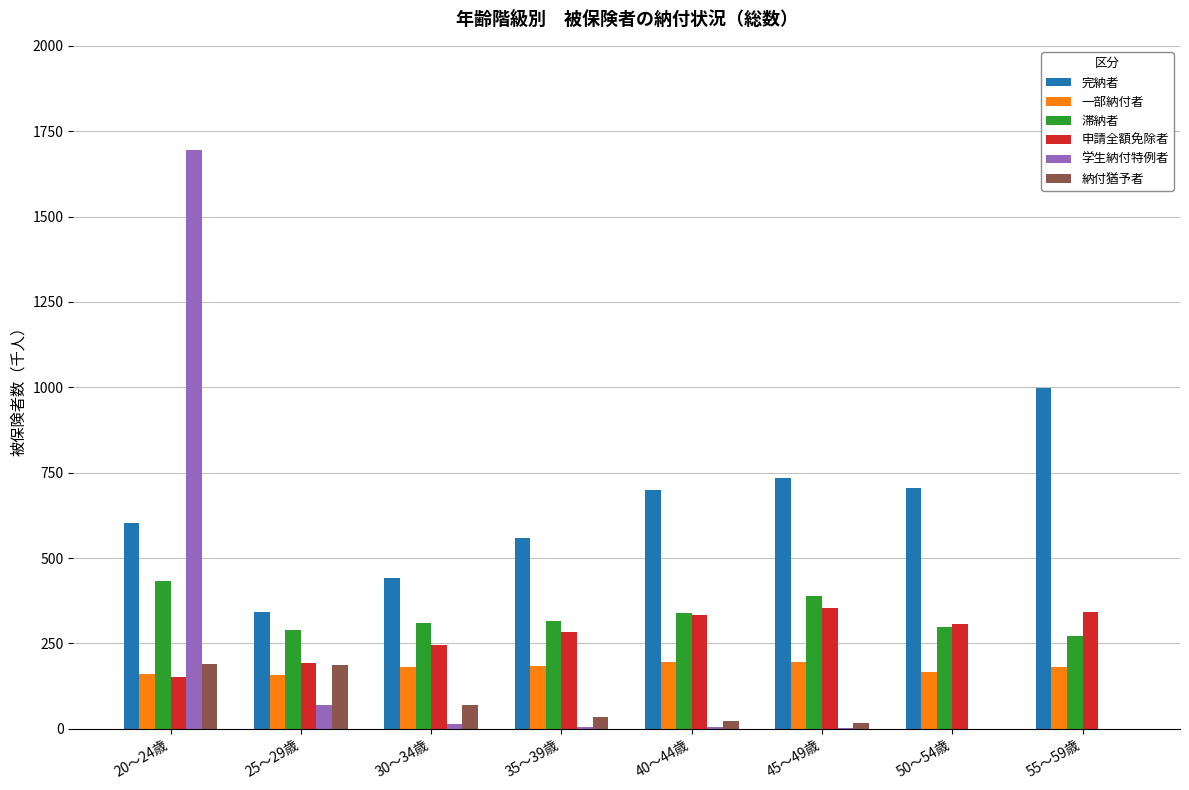

The value of 滞納者 at 25～29歳 is 290. True or false?

True